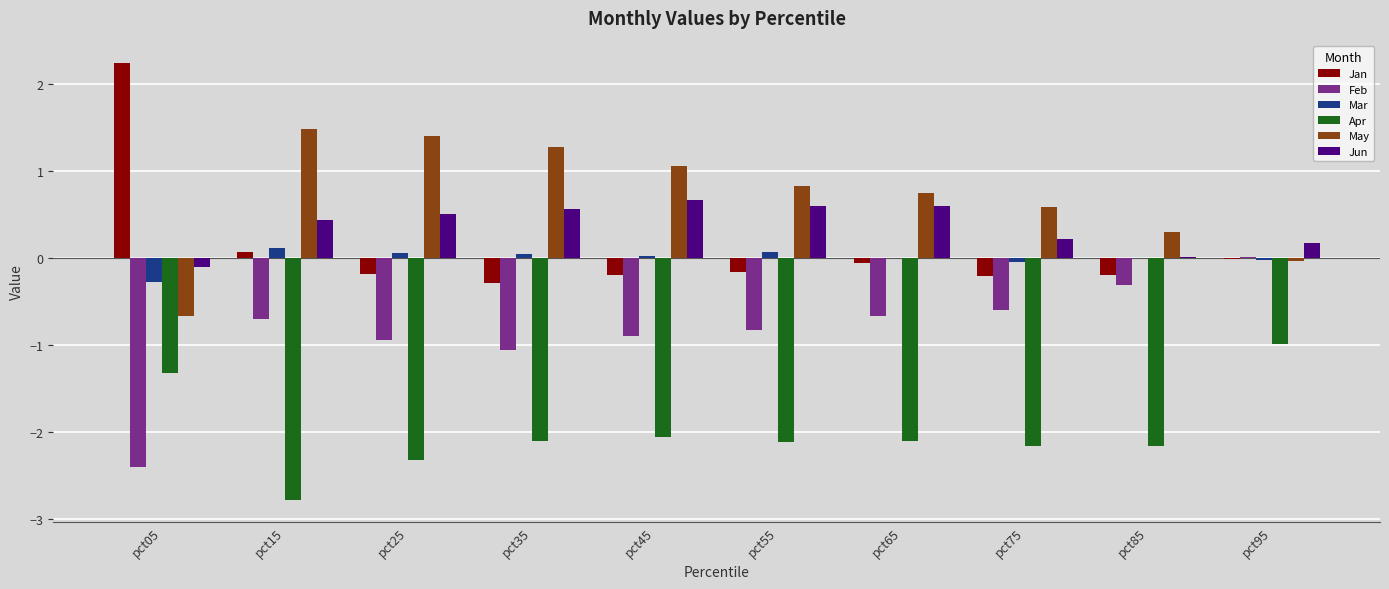

Which series has the widest spread of values?

Jan